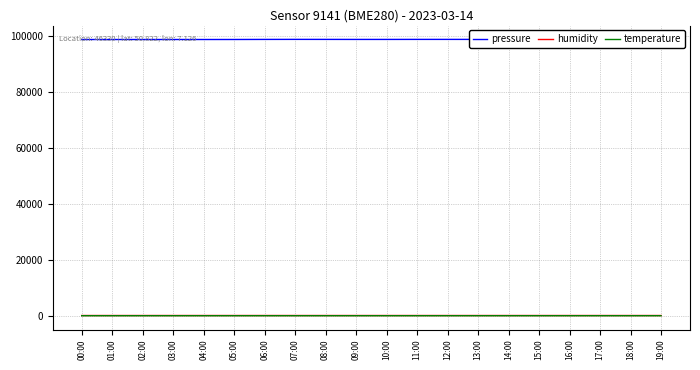

Which series has the widest spread of values?

pressure